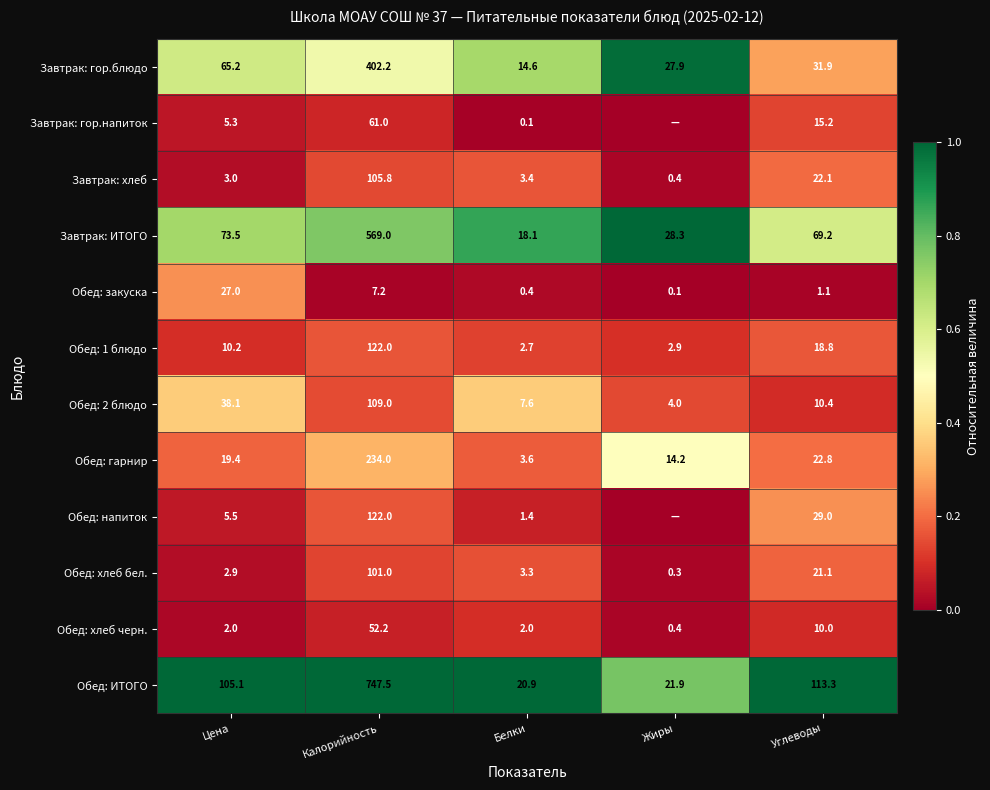

What is the total value across all series at Углеводы?

364.9